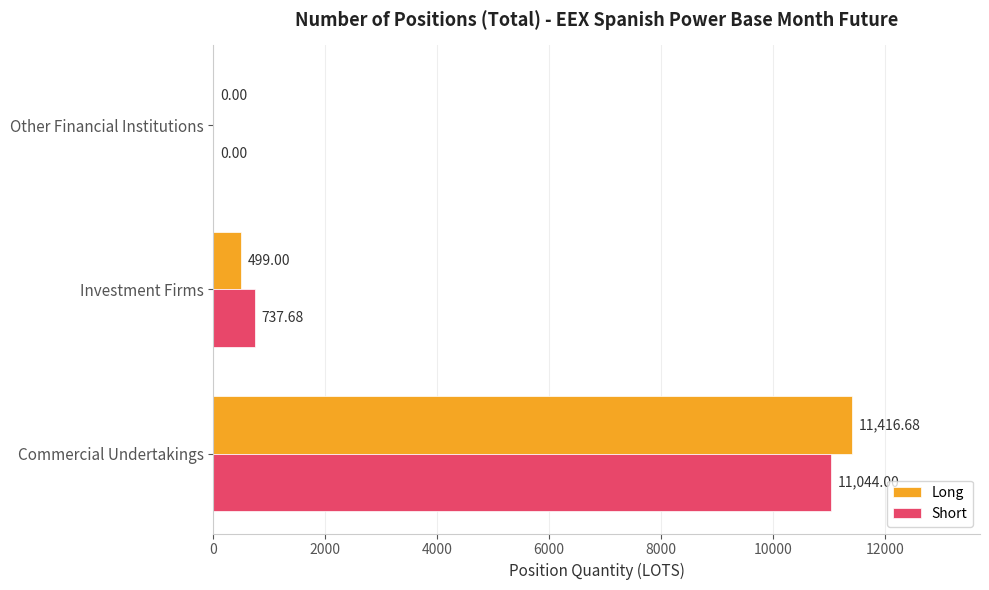

Between Commercial Undertakings and Investment Firms, which series saw the biggest shift?

Long